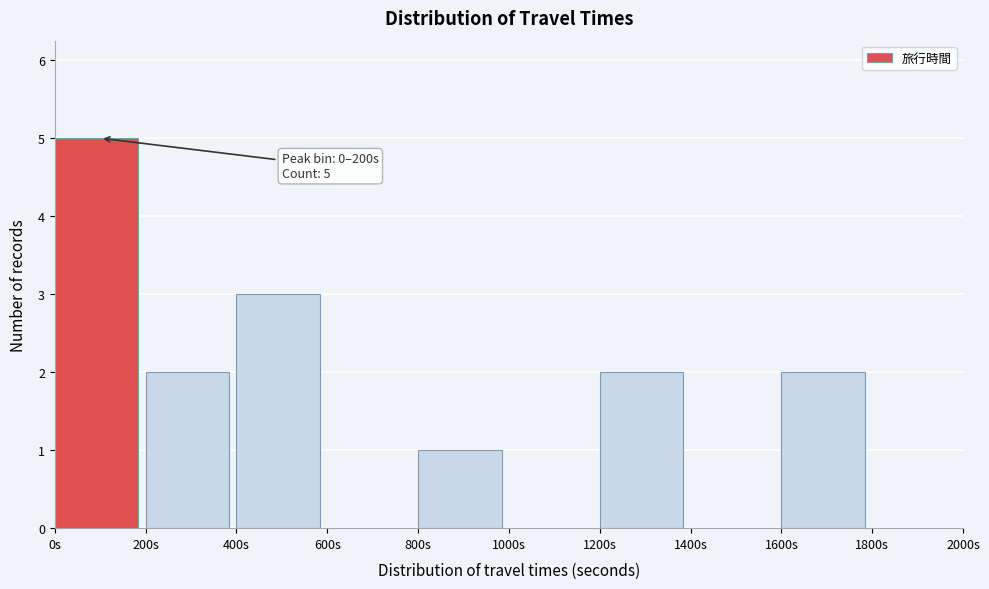

Which range on the x-axis has the tallest bar?

0 to 200